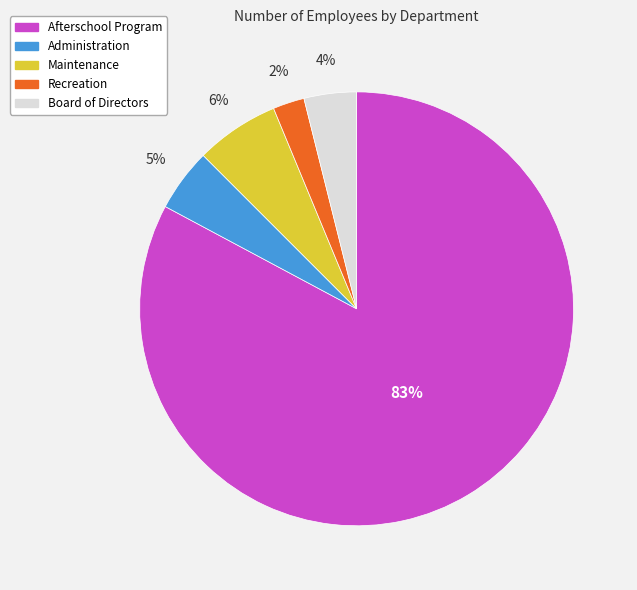

What is the largest slice in the pie chart?

Afterschool Program